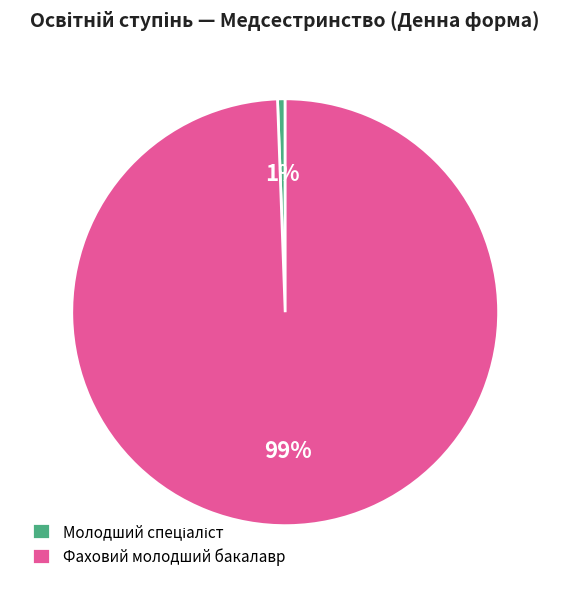

What is the largest slice in the pie chart?

Фаховий молодший бакалавр